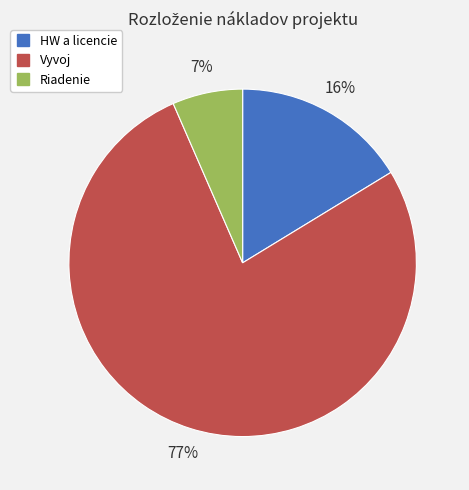

To the nearest percent, what is the combined percentage of HW a licencie and Riadenie?

23%